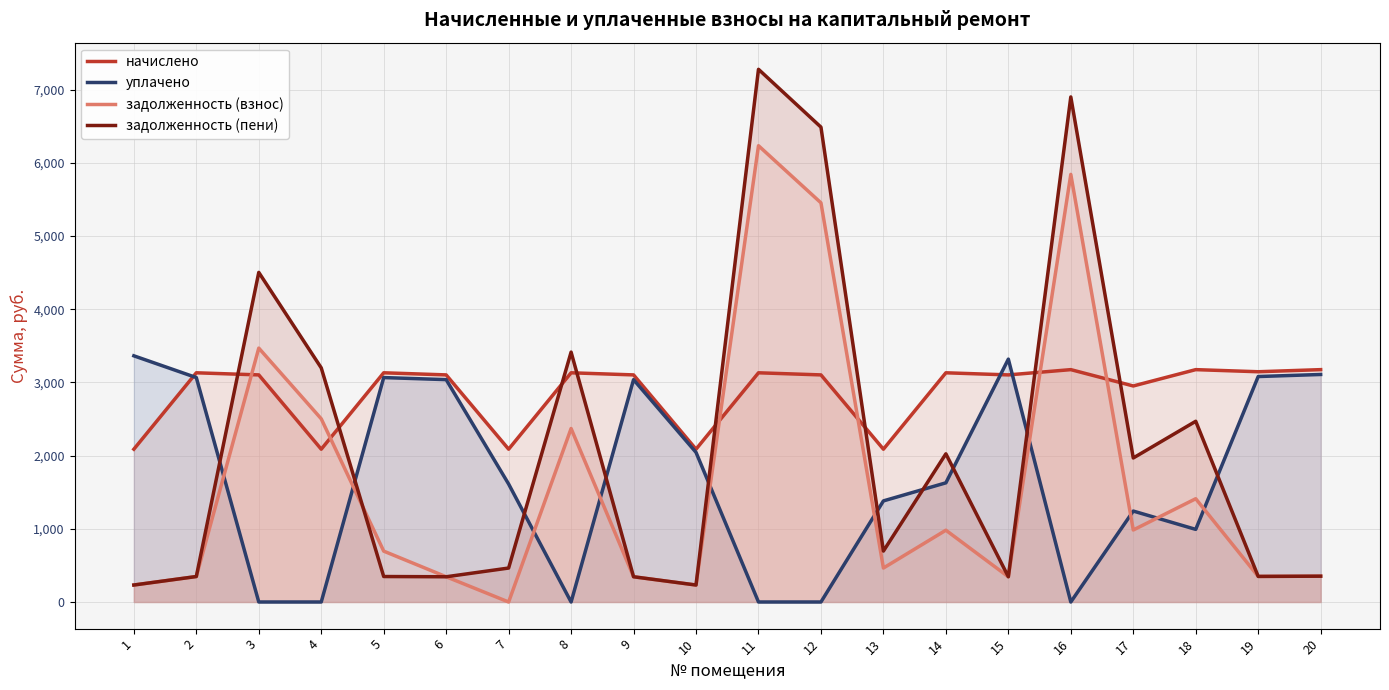

Between 7 and 19, which series saw the biggest shift?

уплачено